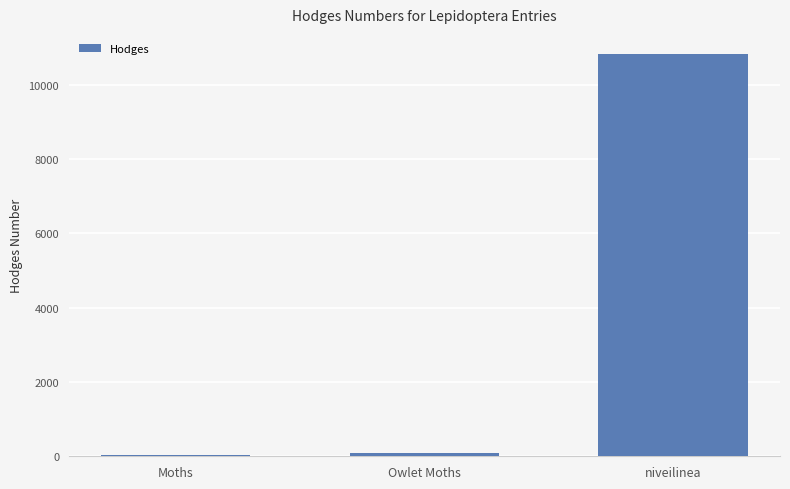

At which label is the value closest to 5430?

Owlet Moths